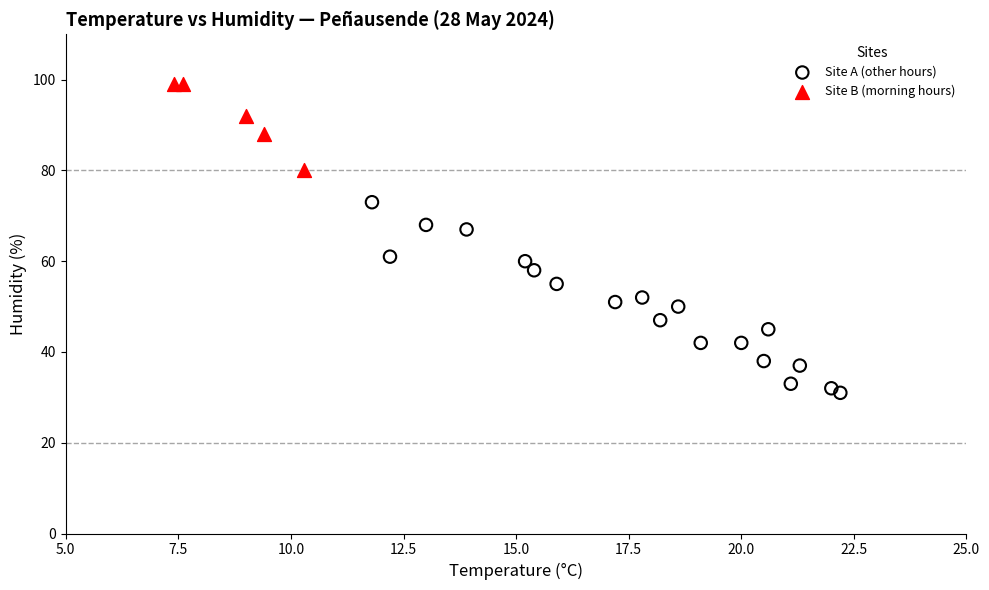

Which series reaches the maximum Y coordinate?

Site B (morning hours)